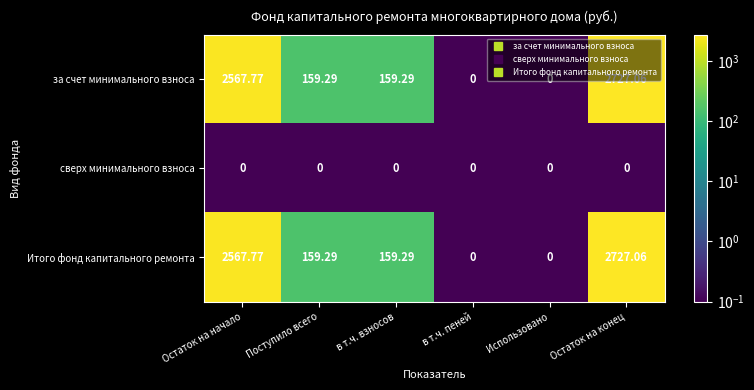

Count the number of categories in the chart.

6